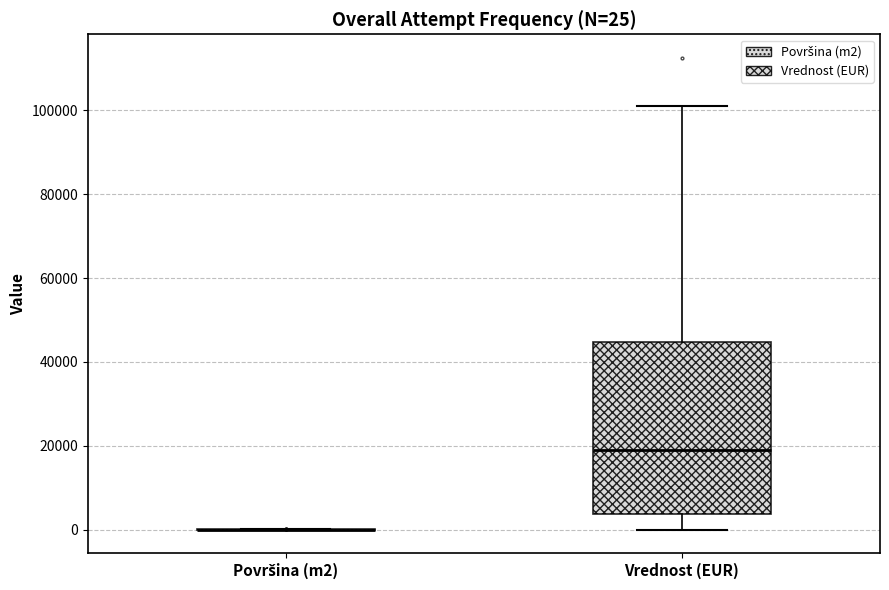

Comparing the boxes themselves (not the whiskers), which one is the tallest?

Vrednost (EUR)